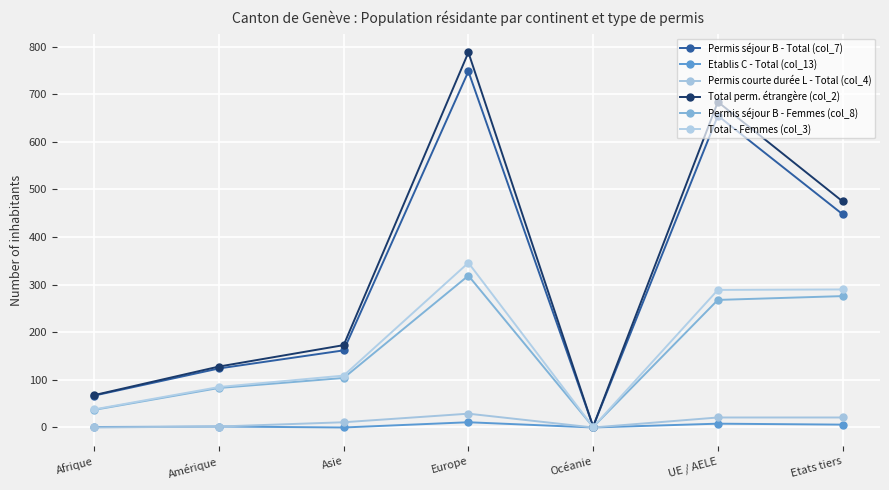

Is it true that Permis séjour B - Femmes (col_8) equals 104 at Asie?

True